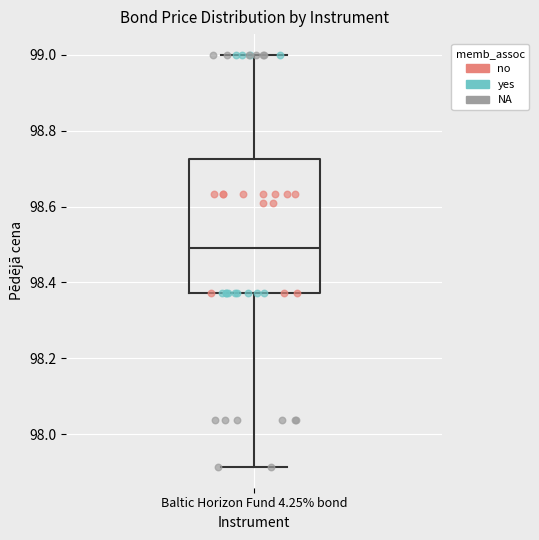

Transcribe this box plot: give where the median line is, the range the box spans, and where the two whiskers end, as read against the y-axis. The values are not printed on the chart, so give them approximately, as read against the axis.

median 98.50, box 98.38 to 98.72, whiskers 97.92 to 99.00